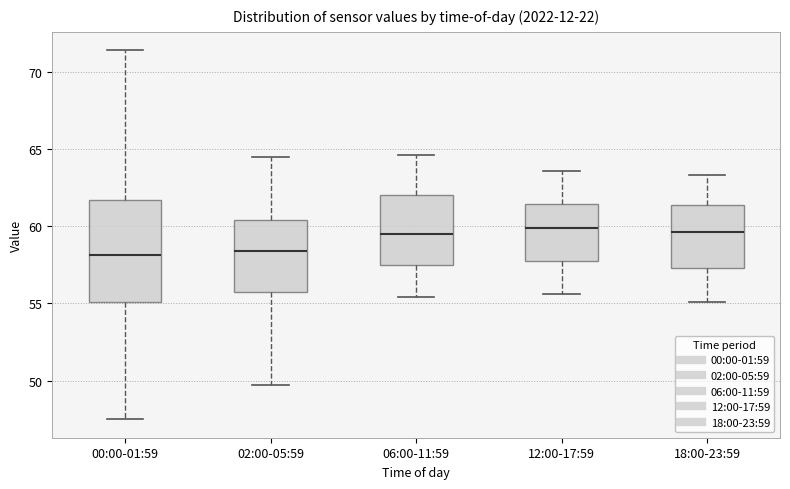

Where does the lower whisker of the box for 18:00-23:59 end on the y-axis? The values are not printed on the chart, so give them approximately, as read against the axis.

55.0